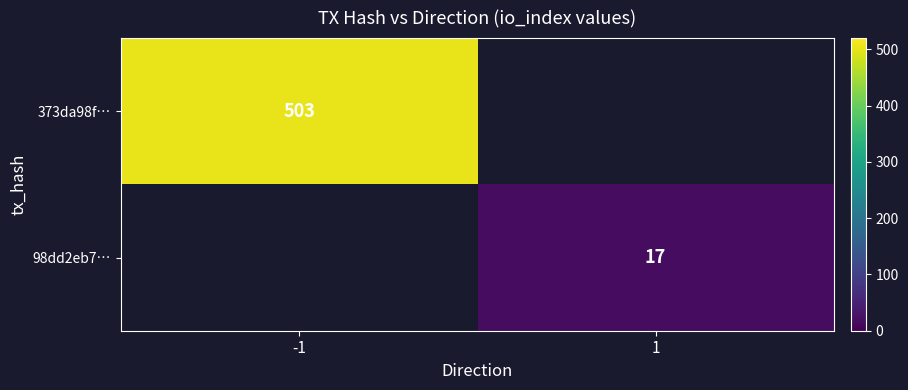

The value of 373da98f… at -1 is 681. True or false?

False